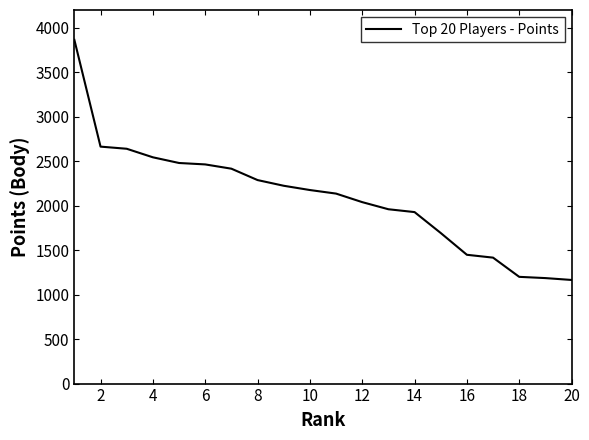

What is the smallest value displayed?

1165